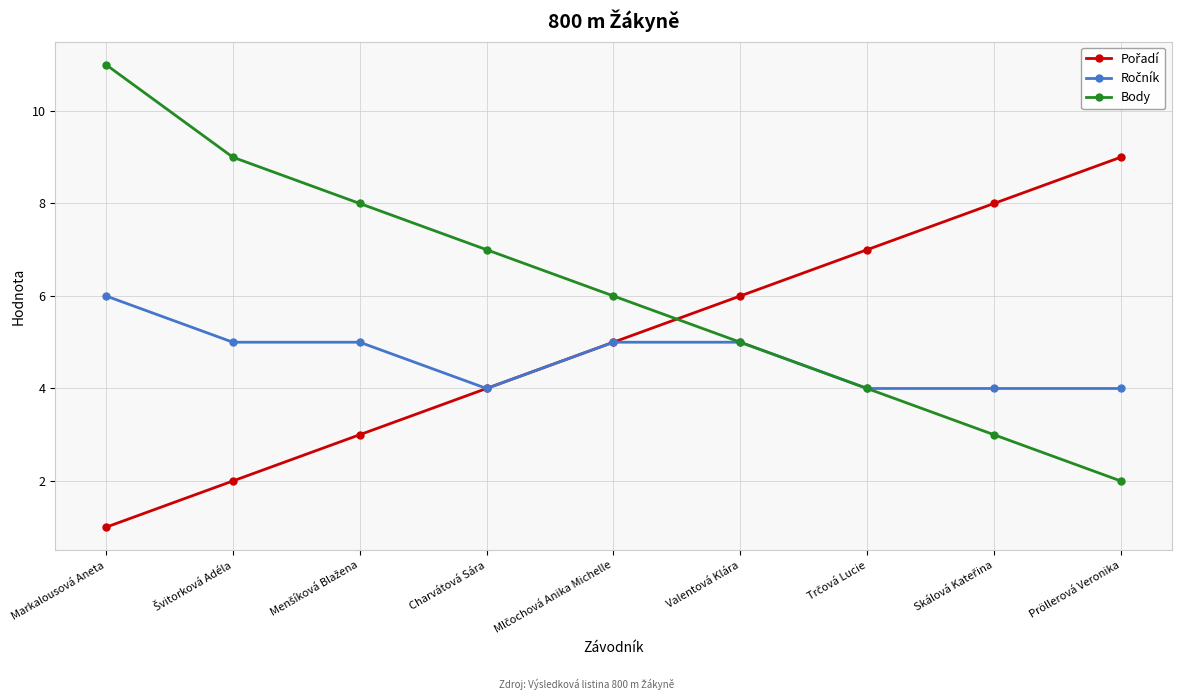

What is the label of the 9th point from the left?

Pröllerová Veronika